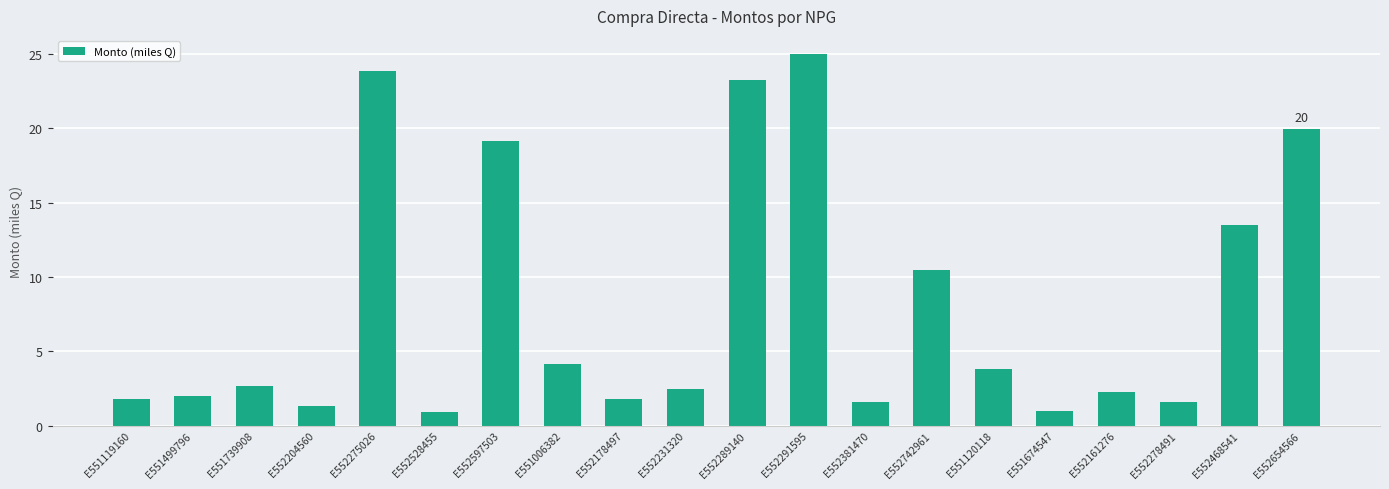

What is the label of the 17th bar from the left?

E552161276